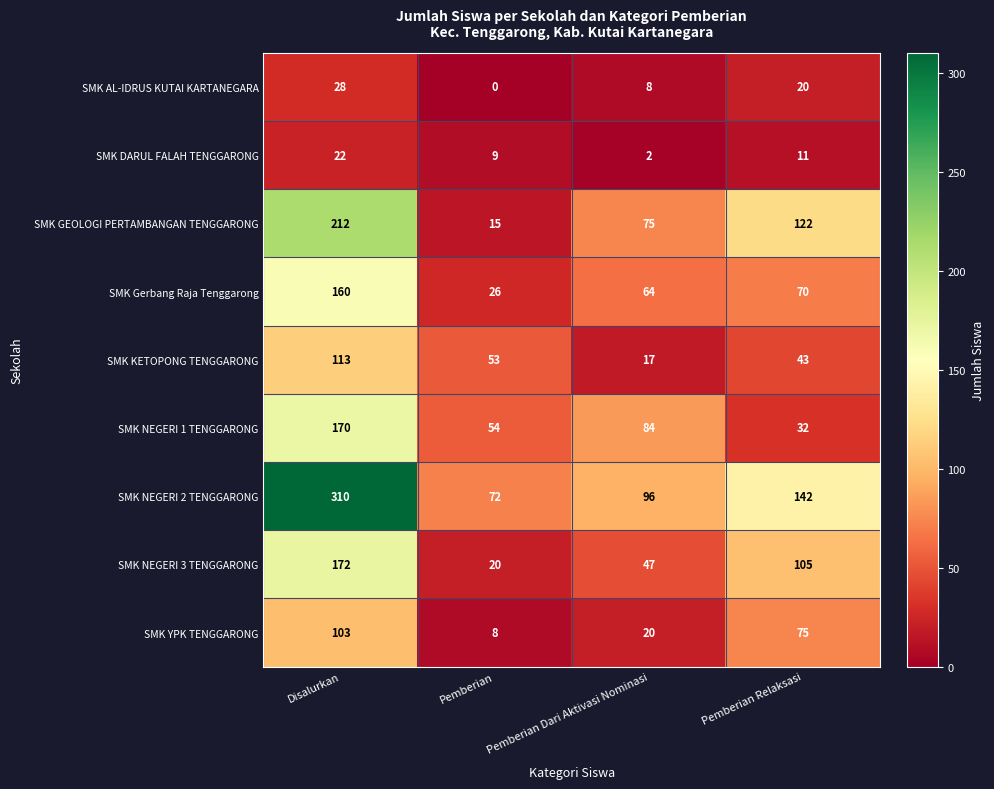

At which category is the sum across all series the highest?

Disalurkan